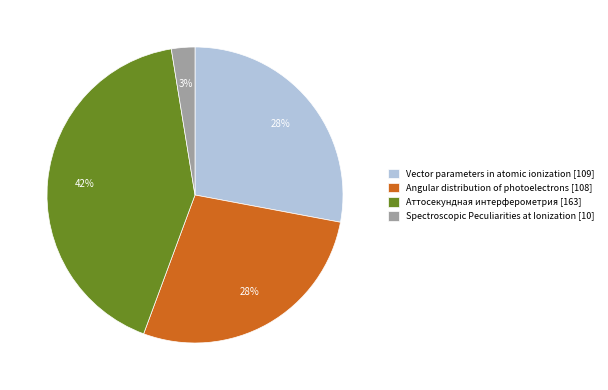

Which category has the biggest portion of the pie?

Аттосекундная интерферометрия [163]